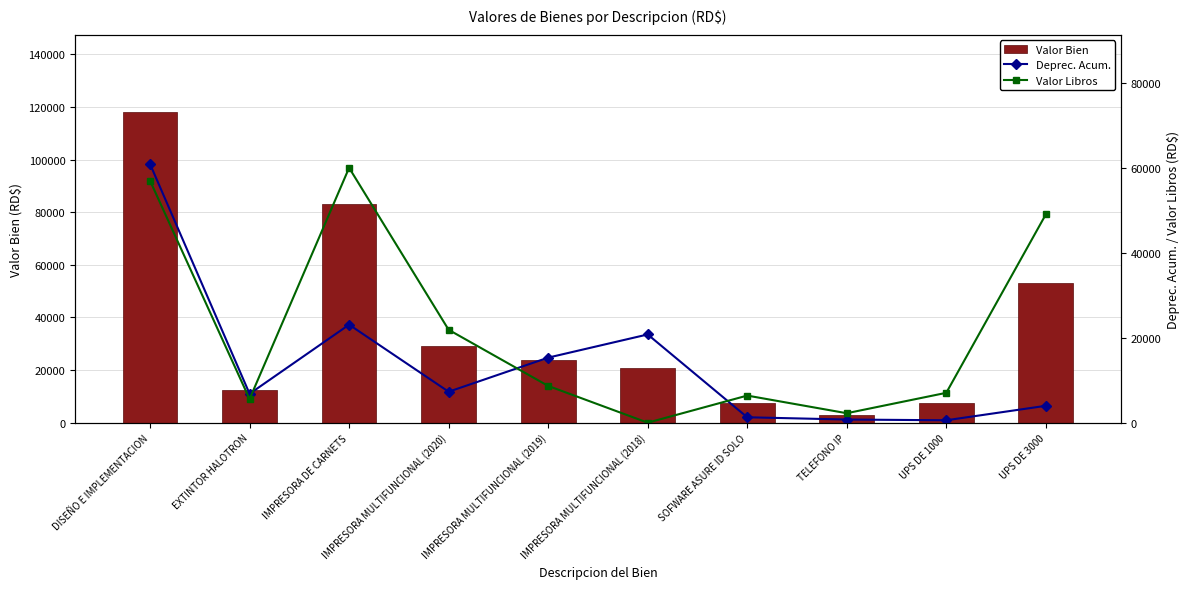

At which category is the sum across all series the highest?

DISEÑO E IMPLEMENTACION